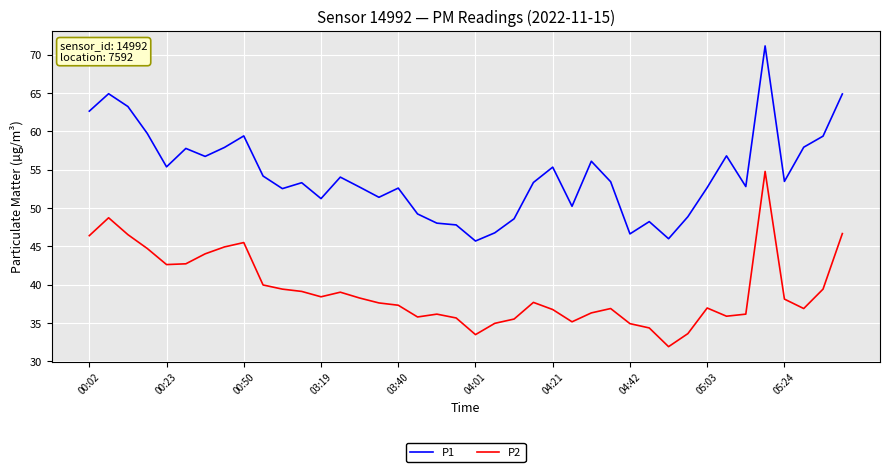

True or false: P1 and P2 intersect in this chart.

False